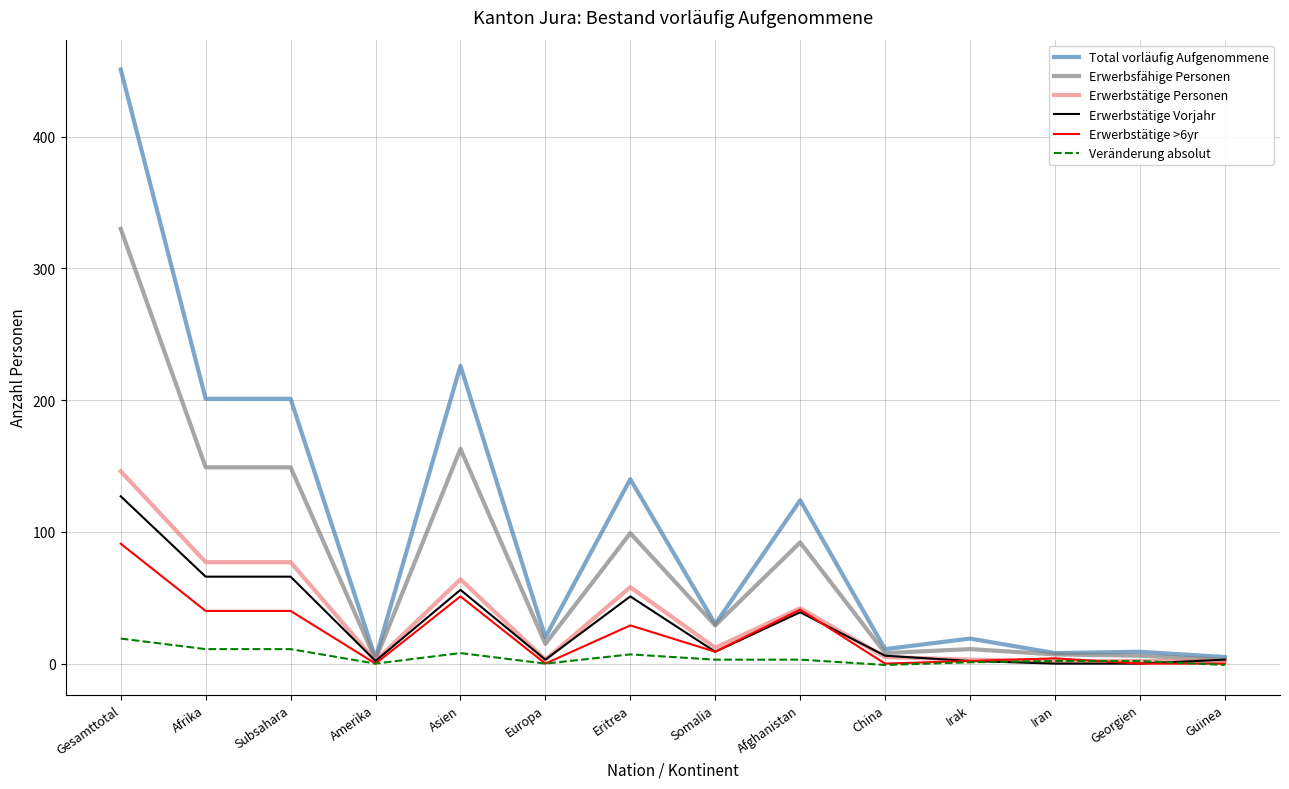

Which series changed the most between Amerika and Asien?

Total vorläufig Aufgenommene